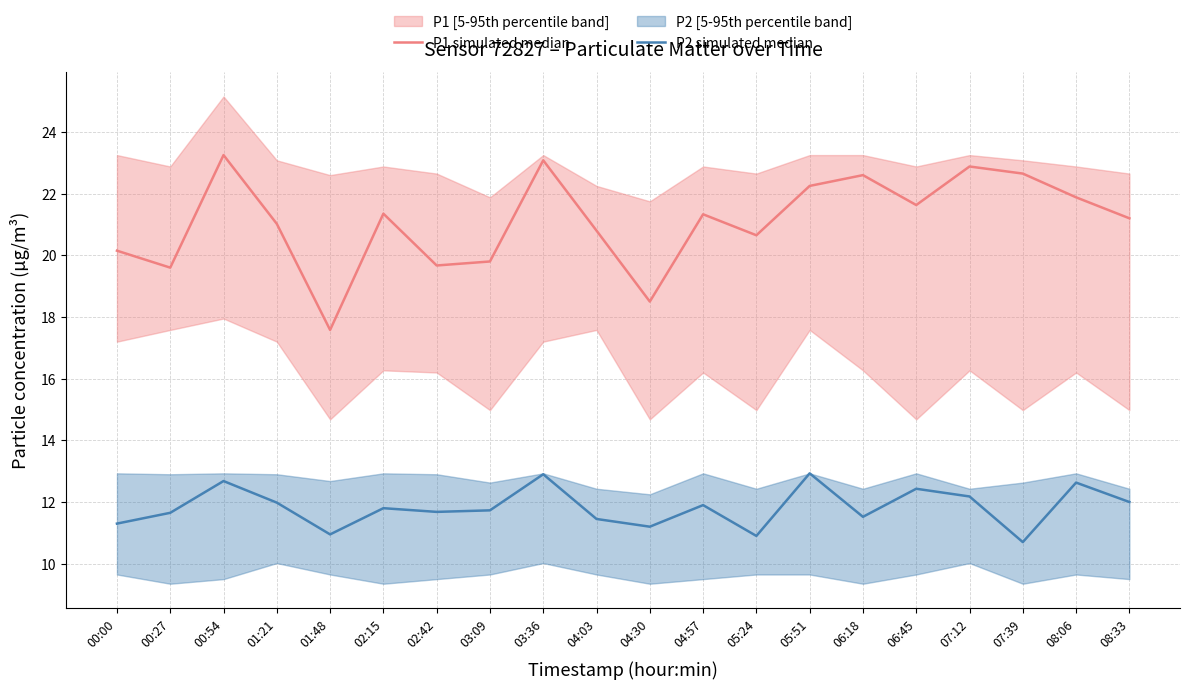

What is the label of the 9th point from the right?

04:57